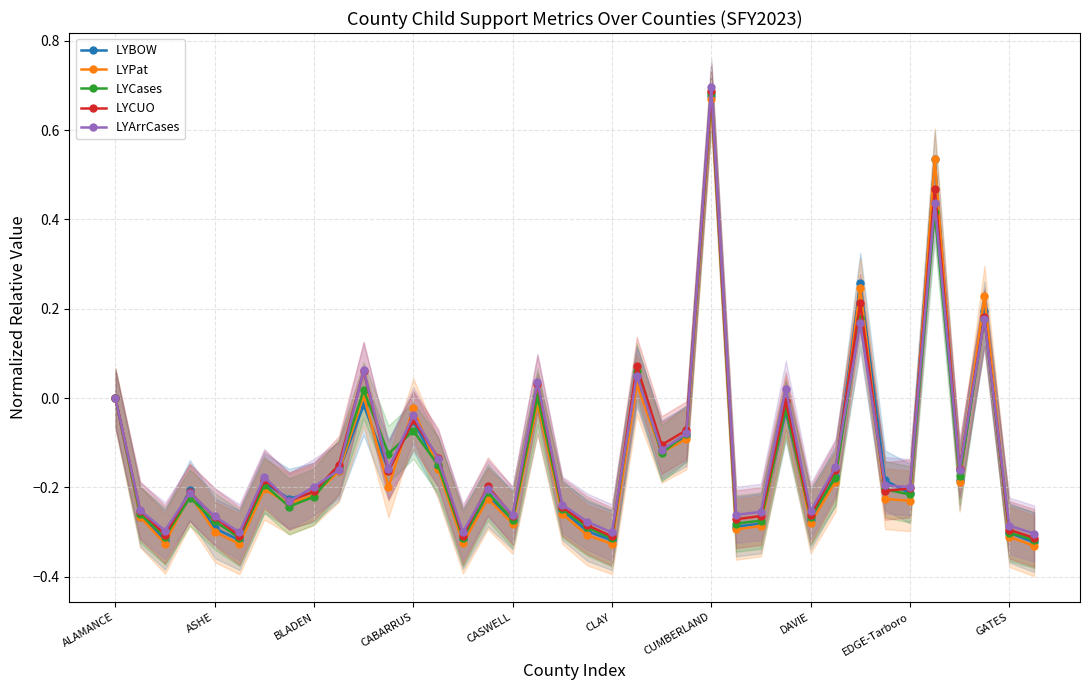

The LYBOW series shows -0.3 at GATES. True or false?

True